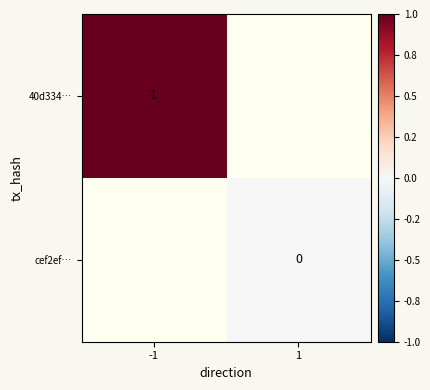

At how many categories does at least one series exceed 0?

1